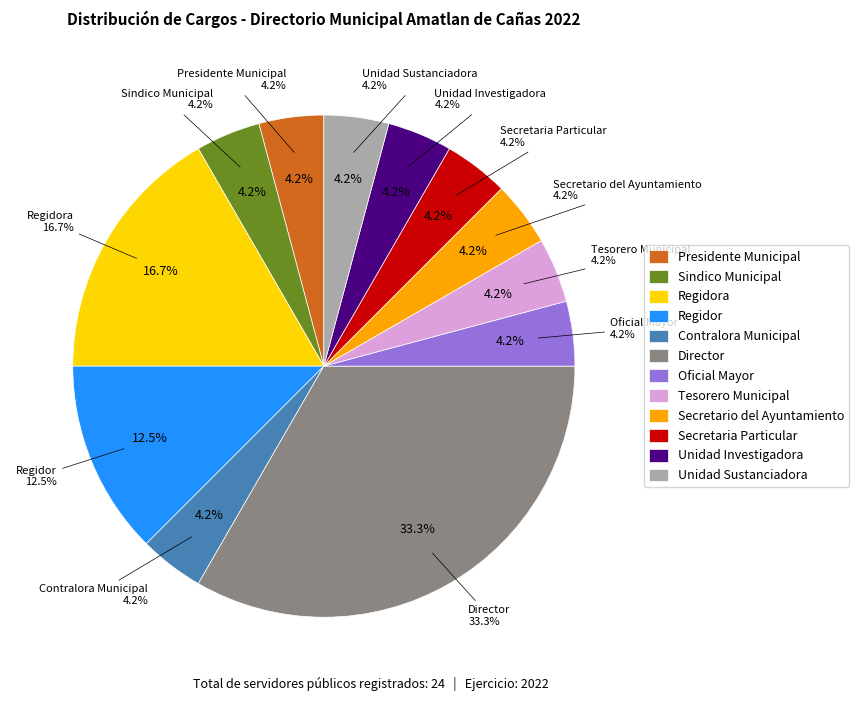

Is it true that Director is 33% of the pie?

True